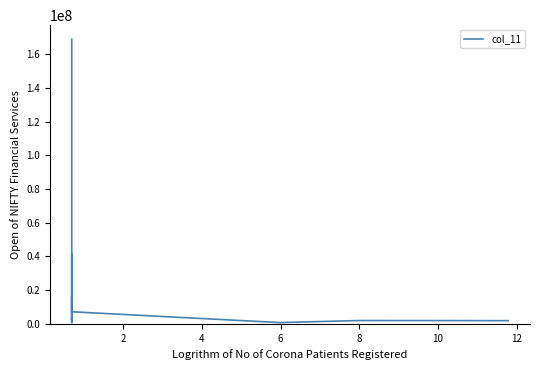

The chart shows a value of 9549890.9 at 15. True or false?

False